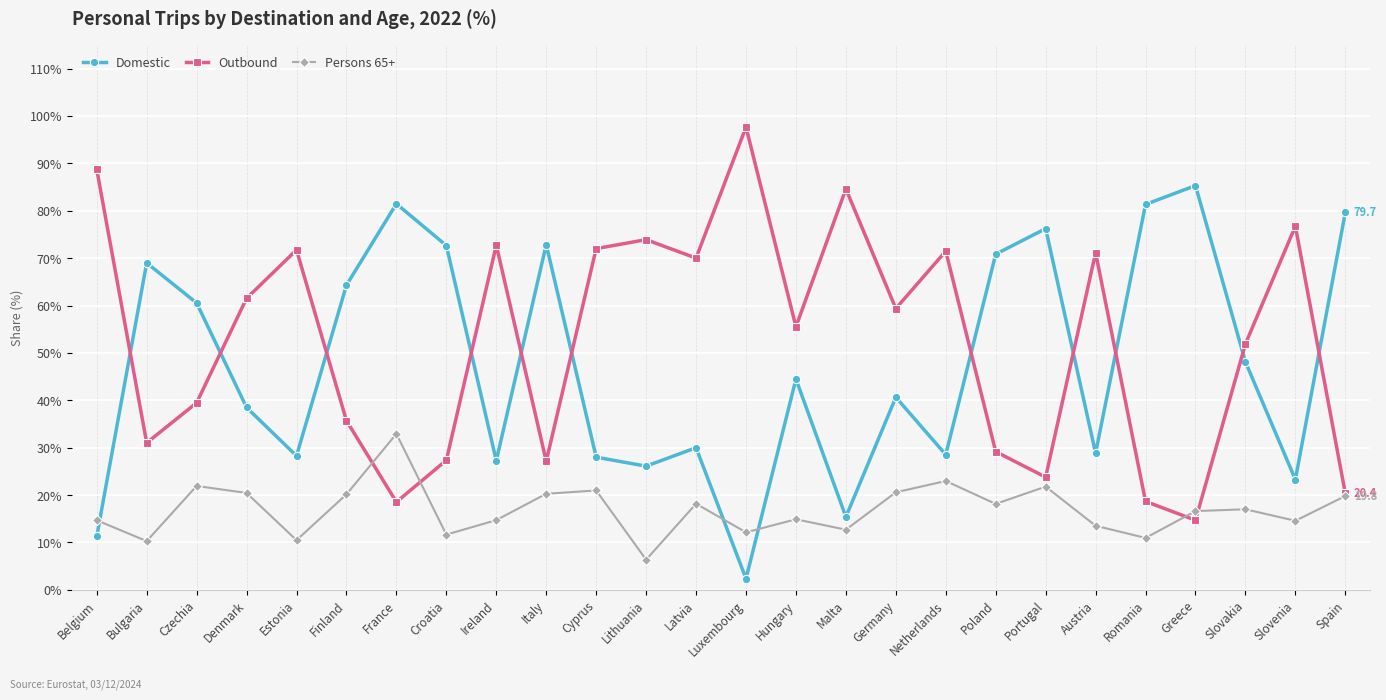

The value of Domestic at Cyprus is 14.2. True or false?

False